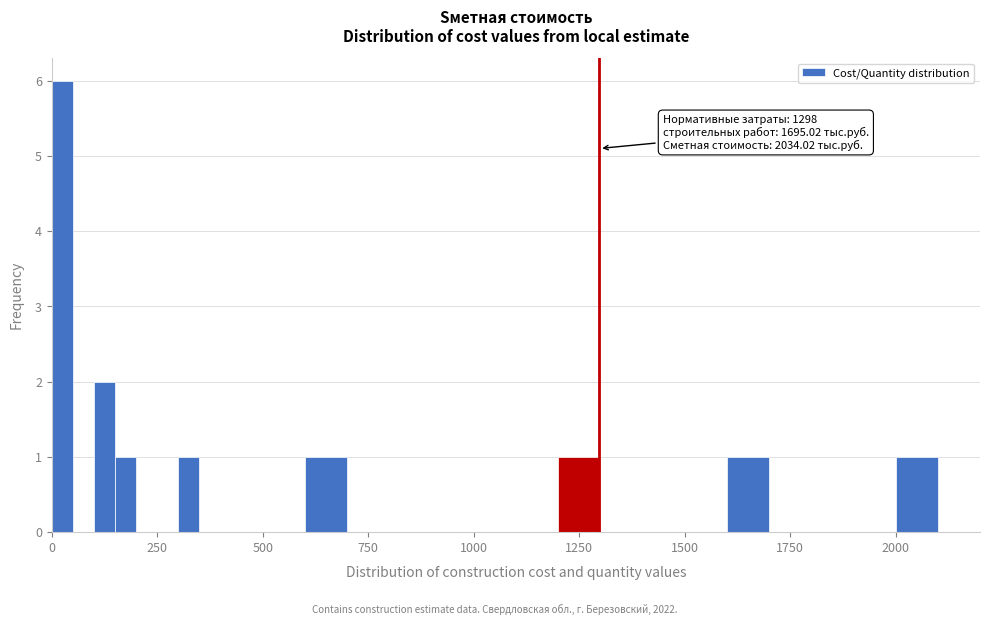

Read against the x-axis, roughly where is the centre of the tallest bar?

50